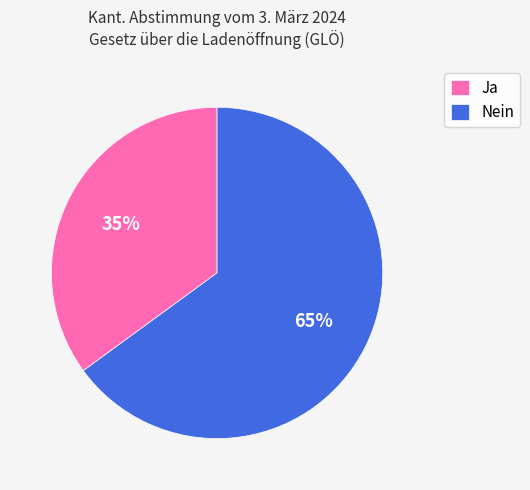

What is the ratio of the value at Ja to the value at Nein?

0.5